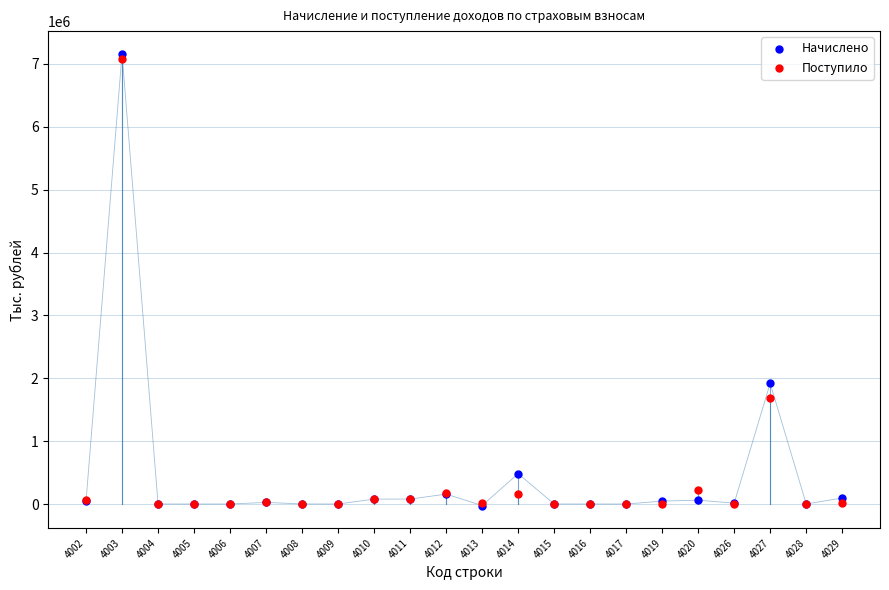

In the Начислено series, what Y value is closest to 3569992?

1920485